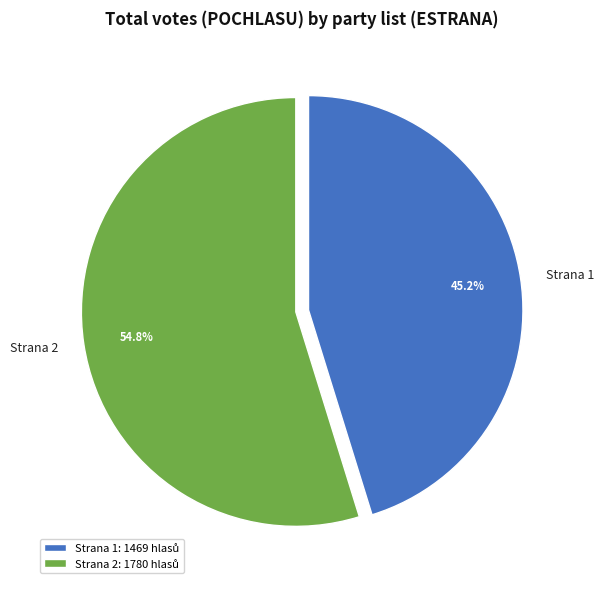

What is the ratio of the value at Strana 1 to the value at Strana 2?

0.8